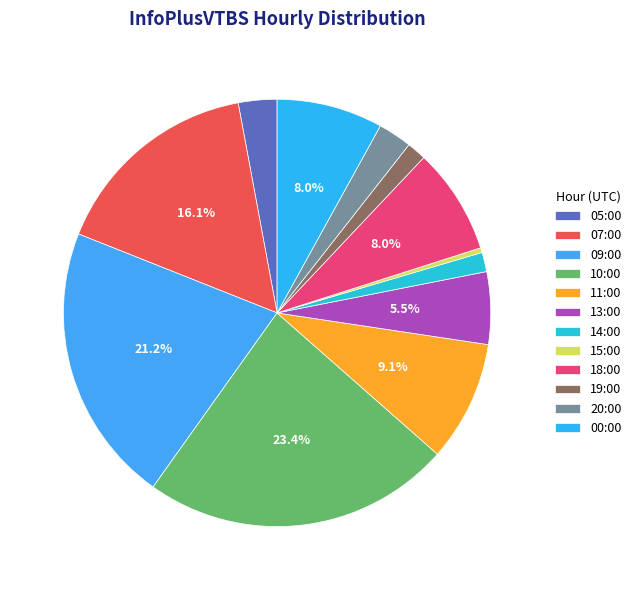

Is there any slice that represents more than half of the pie?

No